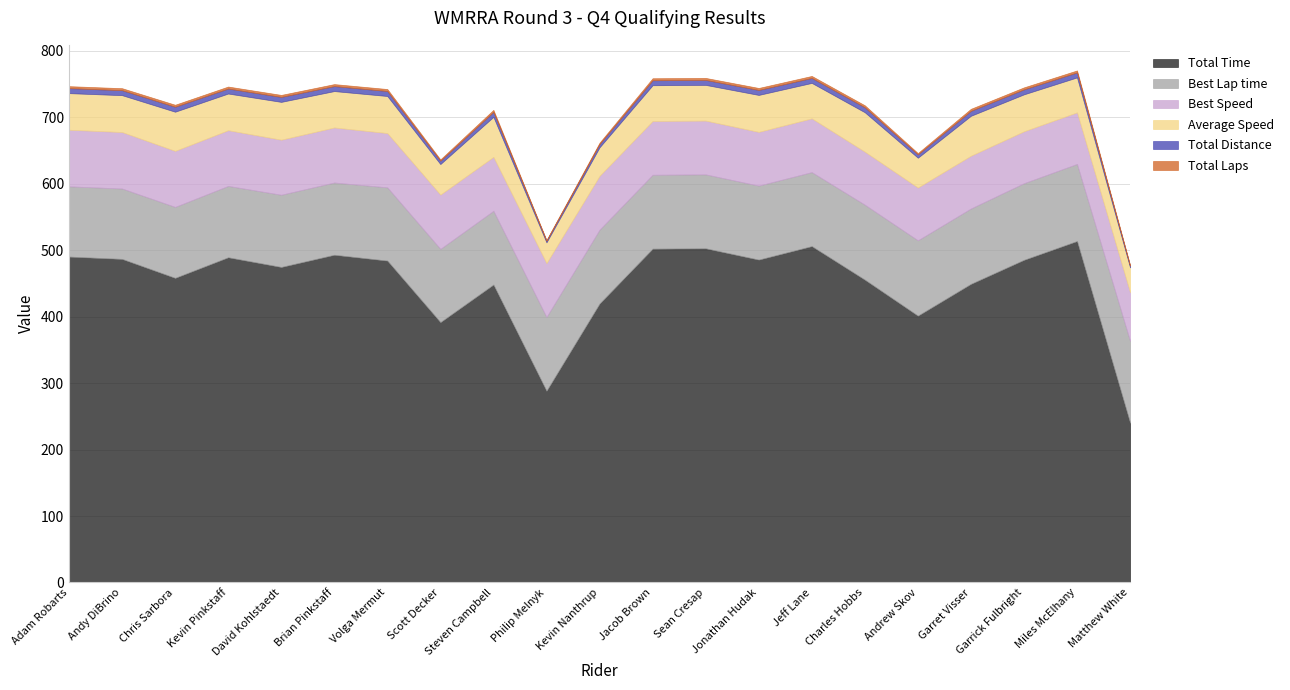

In Total Laps, how many points are lower than both neighbors (excluding endpoints)?

3